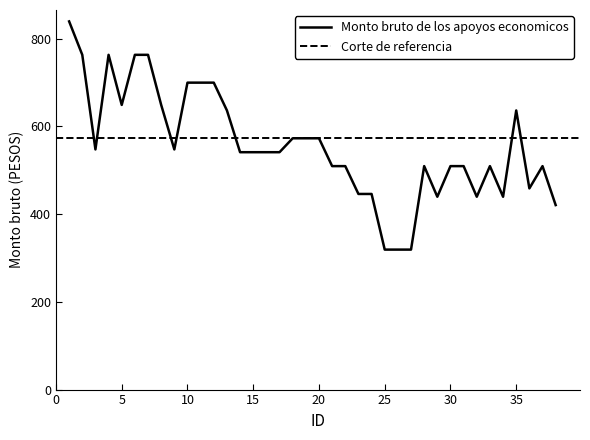

At which label is the value closest to 578?

18